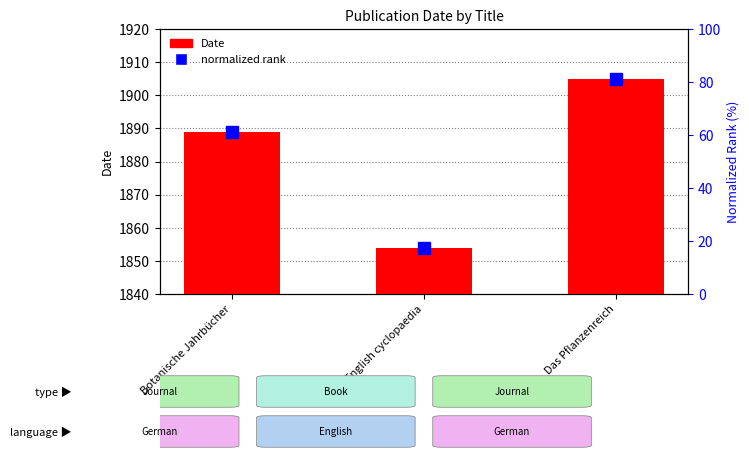

Is it true that normalized rank equals 38.3 at Botanische Jahrbücher?

False